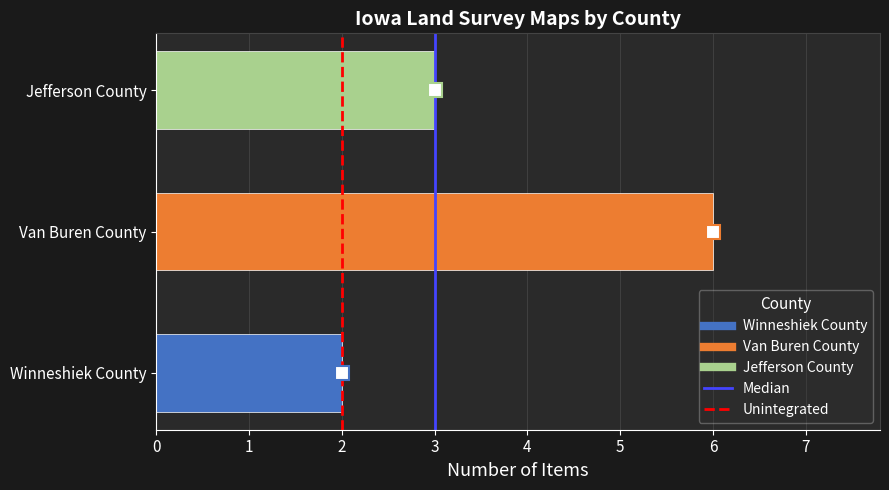

Rank the categories by value from lowest to highest.

Winneshiek County, Jefferson County, Van Buren County